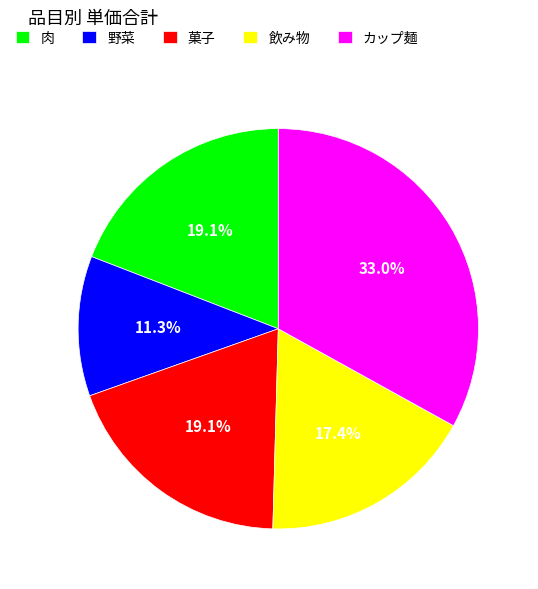

True or false: 野菜 accounts for 69% of the total.

False